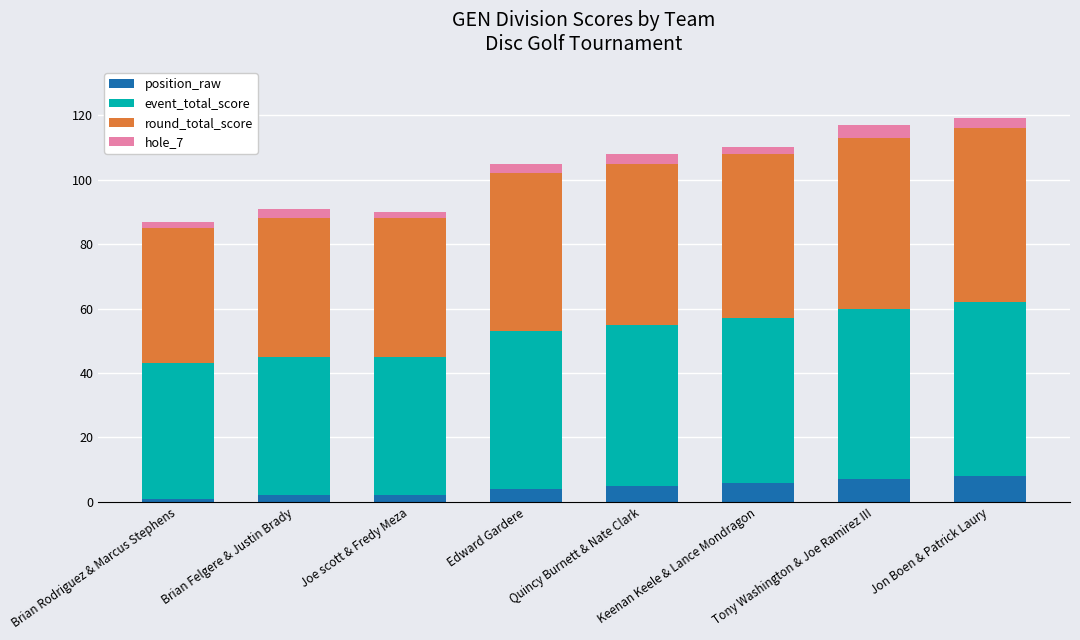

What are all the series names shown in the legend?

position_raw, event_total_score, round_total_score, hole_7